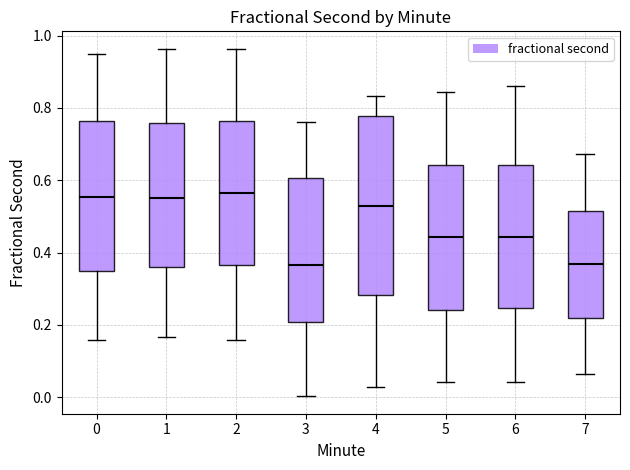

Reading left to right, read every box against the y-axis: the position of its median line, the range the box covers, and the ends of its whiskers. The values are not printed on the chart, so give them approximately, as read against the axis.

0: median 0.56, box 0.34 to 0.76, whiskers 0.16 to 0.94
1: median 0.54, box 0.36 to 0.76, whiskers 0.16 to 0.96
2: median 0.56, box 0.36 to 0.76, whiskers 0.16 to 0.96
3: median 0.36, box 0.20 to 0.60, whiskers 0.00 to 0.76
4: median 0.54, box 0.28 to 0.78, whiskers 0.02 to 0.84
5: median 0.44, box 0.24 to 0.64, whiskers 0.04 to 0.84
6: median 0.44, box 0.24 to 0.64, whiskers 0.04 to 0.86
7: median 0.36, box 0.22 to 0.52, whiskers 0.06 to 0.68